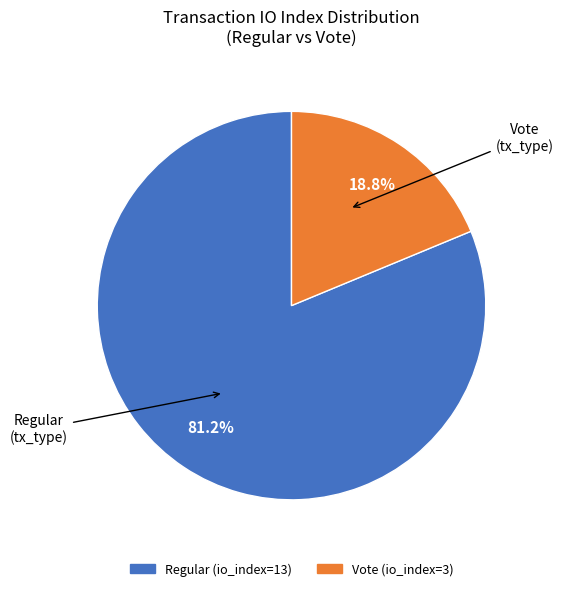

Does Regular (io_index=13) account for over 50% of the chart?

Yes